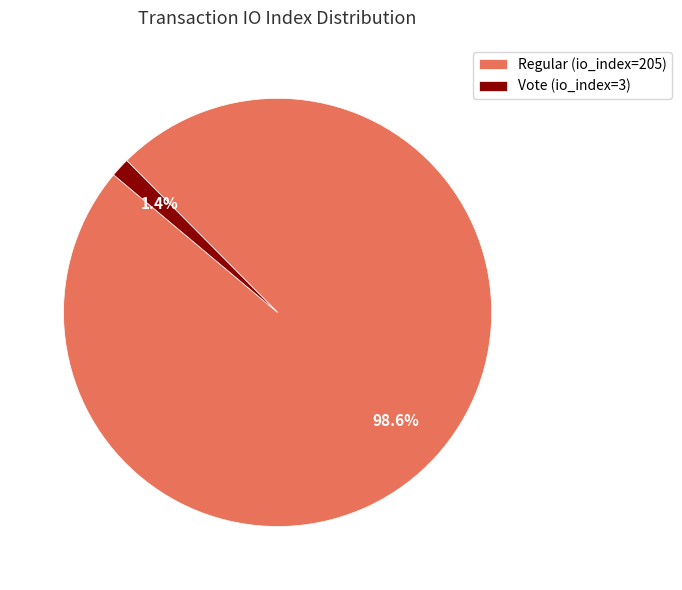

Combined, what portion of the pie is Regular (io_index=205) and Vote (io_index=3)?

100.0%